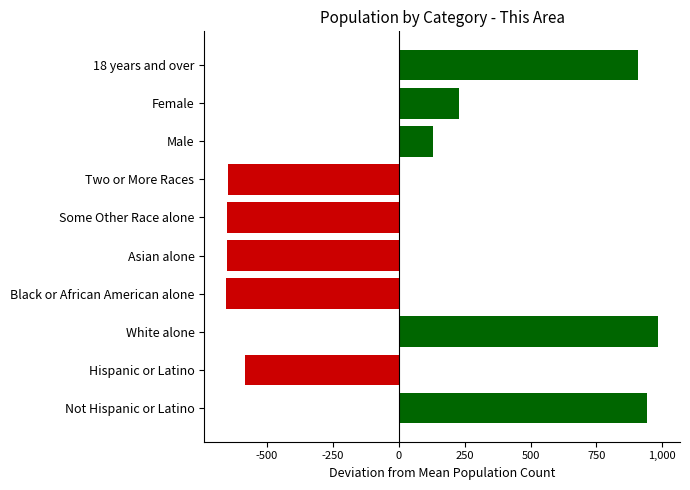

What is the change in value from Two or More Races to 18 years and over?

+1558